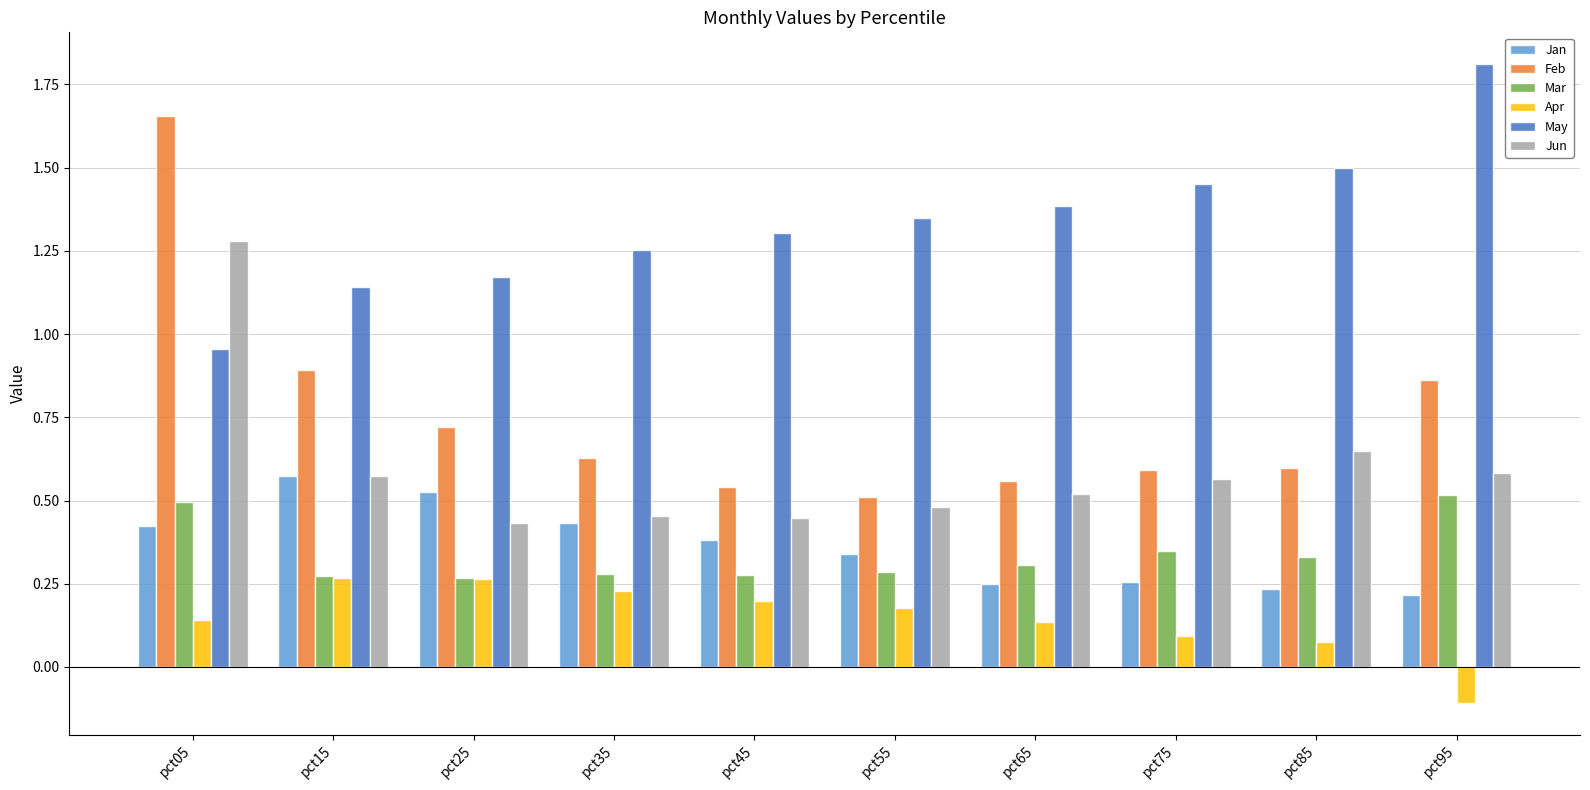

Which series has the largest range (max minus min)?

Feb